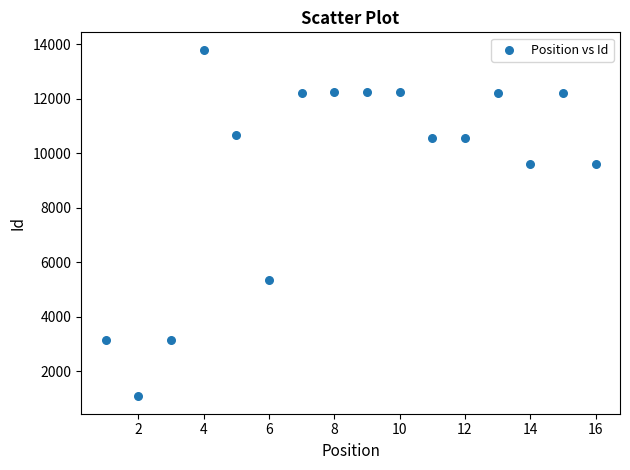

What is the range of Y values (max minus min)?

12717